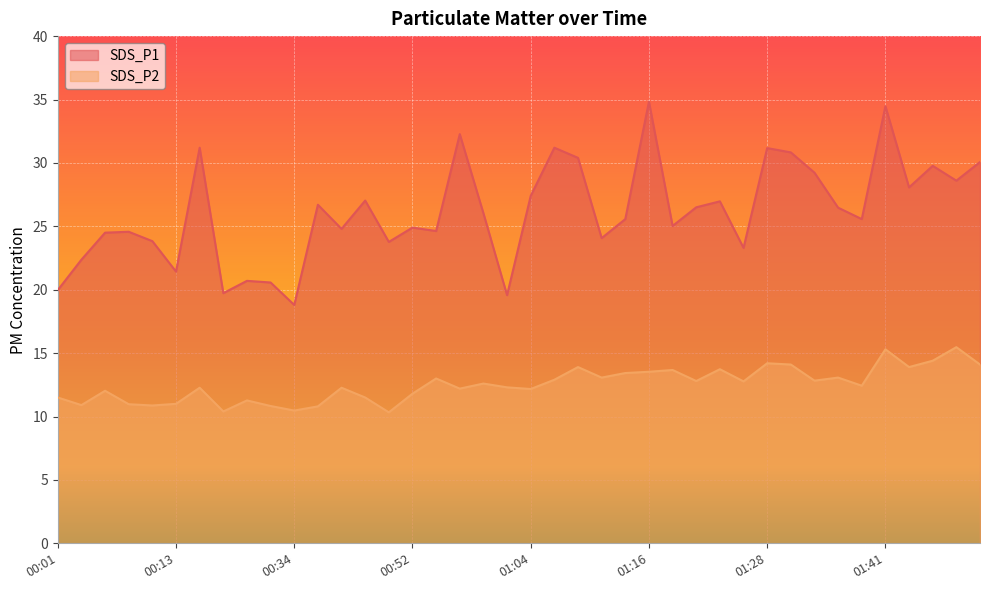

Reading left to right, extract all data points from this chart.

SDS_P1: 20.0	22.4	24.5	24.6	23.8	21.4	31.2	19.7	20.7	20.6	18.8	26.7	24.8	27.0	23.8	24.9	24.6	32.3	26.0	19.6	27.4	31.2	30.4	24.1	25.6	34.8	25.0	26.5	27.0	23.3	31.2	30.8	29.2	26.5	25.6	34.5	28.1	29.8	28.6	30.1
SDS_P2: 11.5	10.9	12.0	11.0	10.9	11.0	12.3	10.4	11.3	10.8	10.5	10.8	12.3	11.5	10.3	11.8	13.0	12.2	12.6	12.3	12.2	12.9	13.9	13.1	13.4	13.5	13.7	12.8	13.7	12.8	14.2	14.1	12.8	13.1	12.4	15.3	13.9	14.4	15.5	14.1